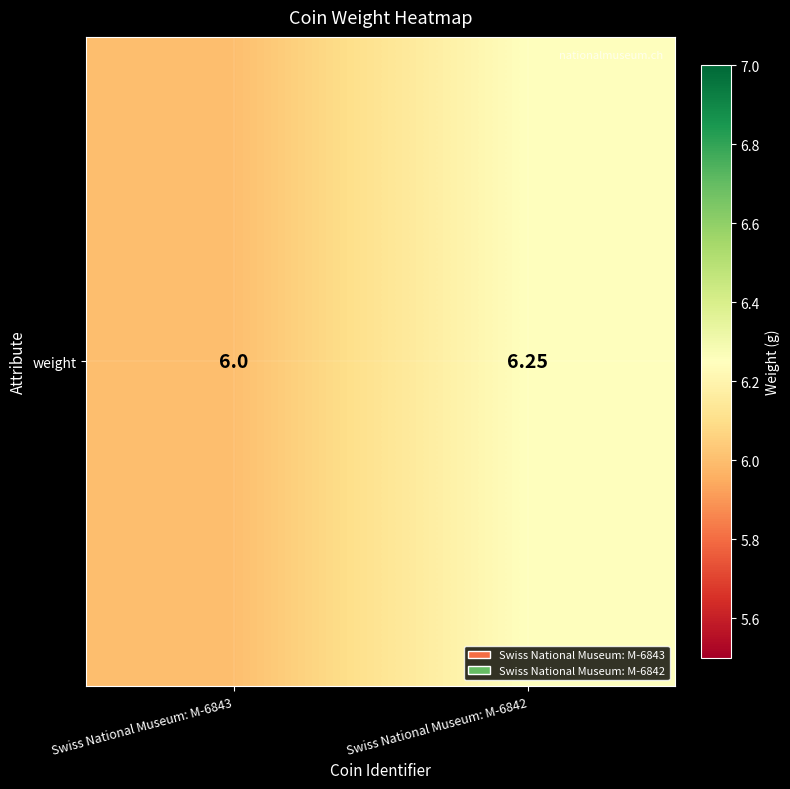

Which label corresponds to the smallest value in the chart?

Swiss National Museum: M-6843